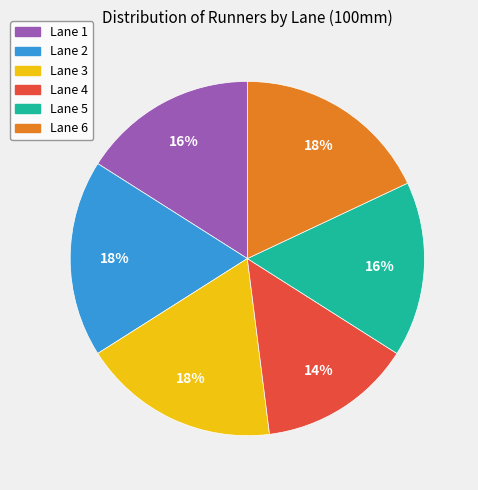

How many segments does this pie chart have?

6